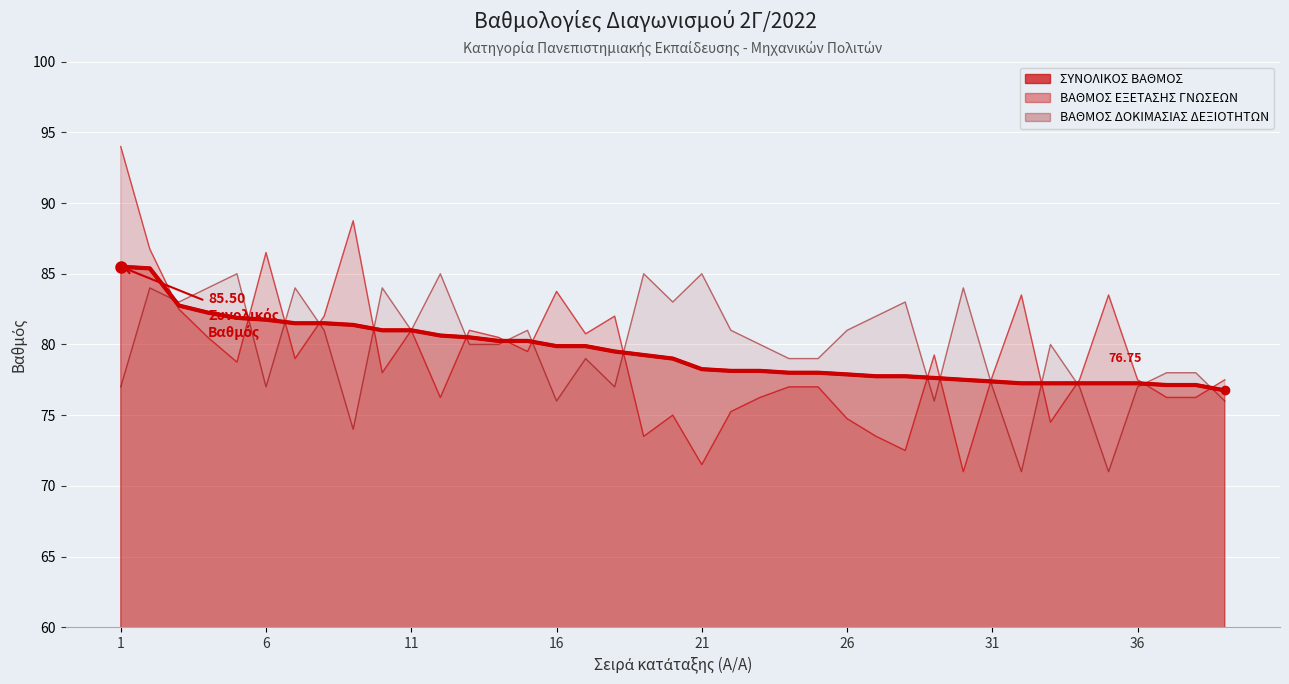

Which series has the largest total across all categories?

ΒΑΘΜΟΣ ΔΟΚΙΜΑΣΙΑΣ ΔΕΞΙΟΤΗΤΩΝ